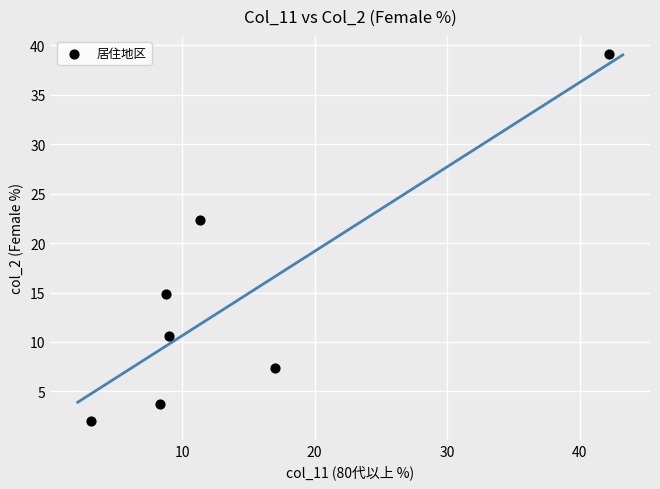

What Y value in the scatter plot is closest to 20?

22.3